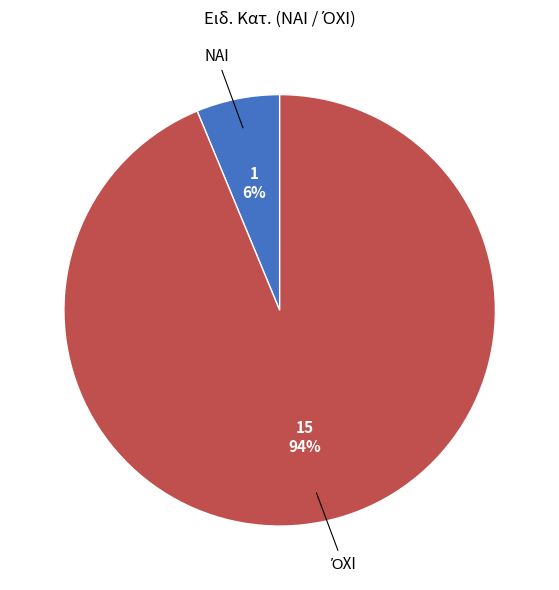

Is there any slice that represents more than half of the pie?

Yes